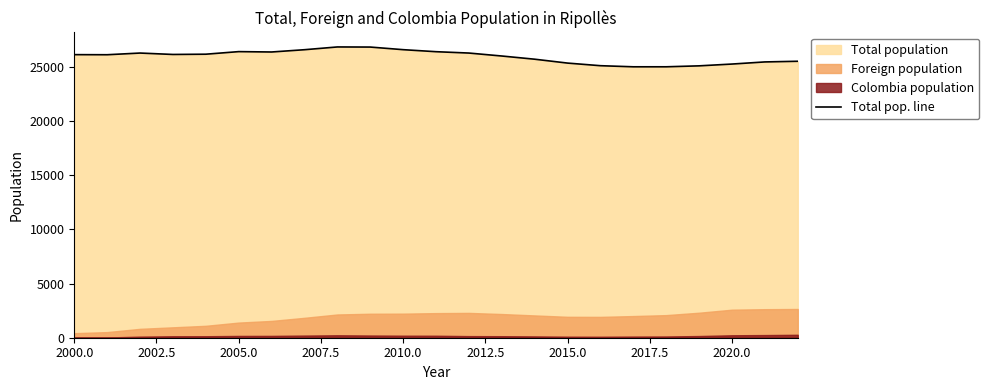

How many lines are shown in the chart?

1